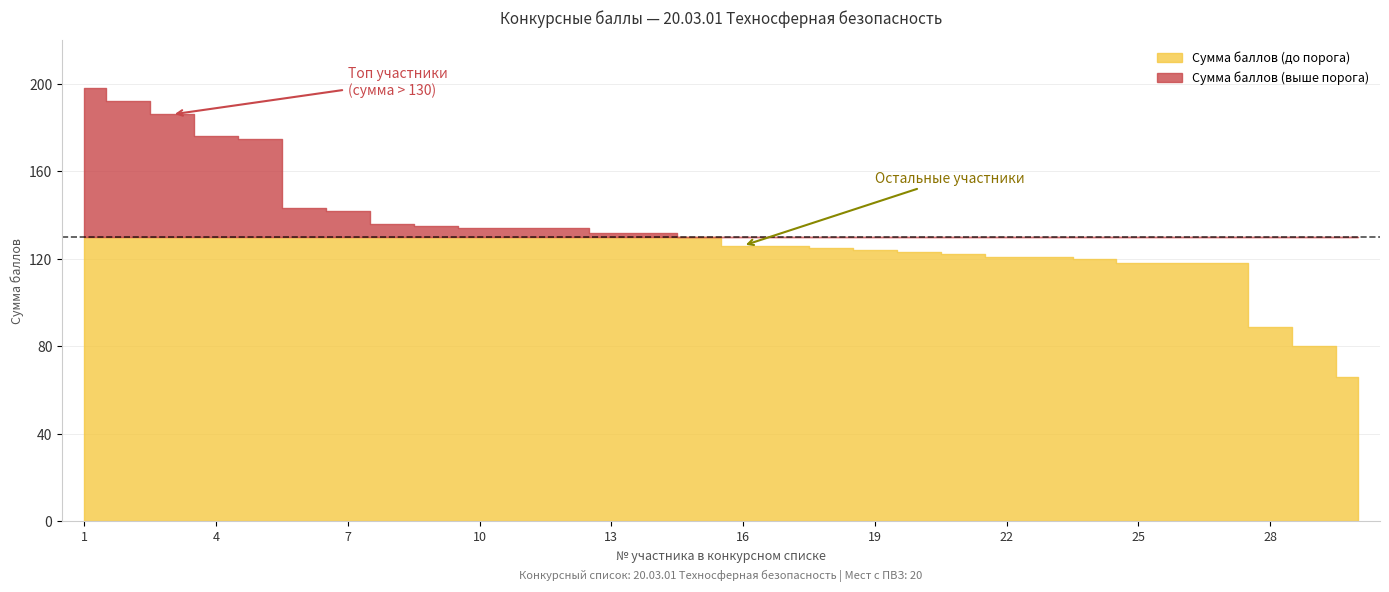

True or false: Математика and Сумма конкурсных баллов (ЕГЭ/ВИ+ИД) cross at least once.

False